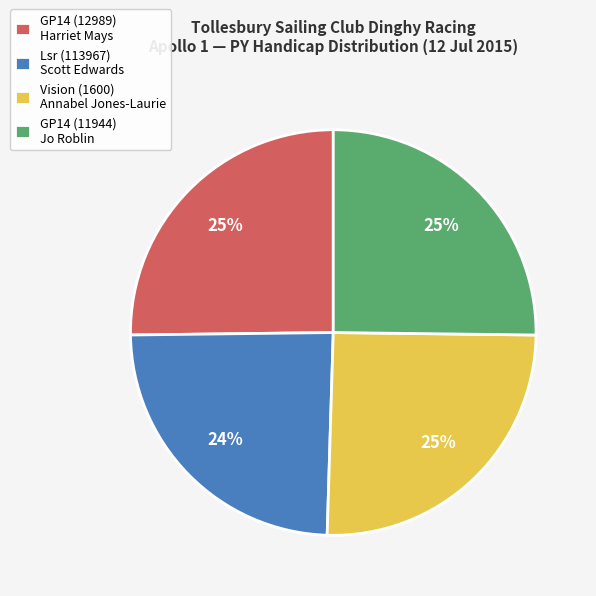

How many slices are in this pie chart?

4